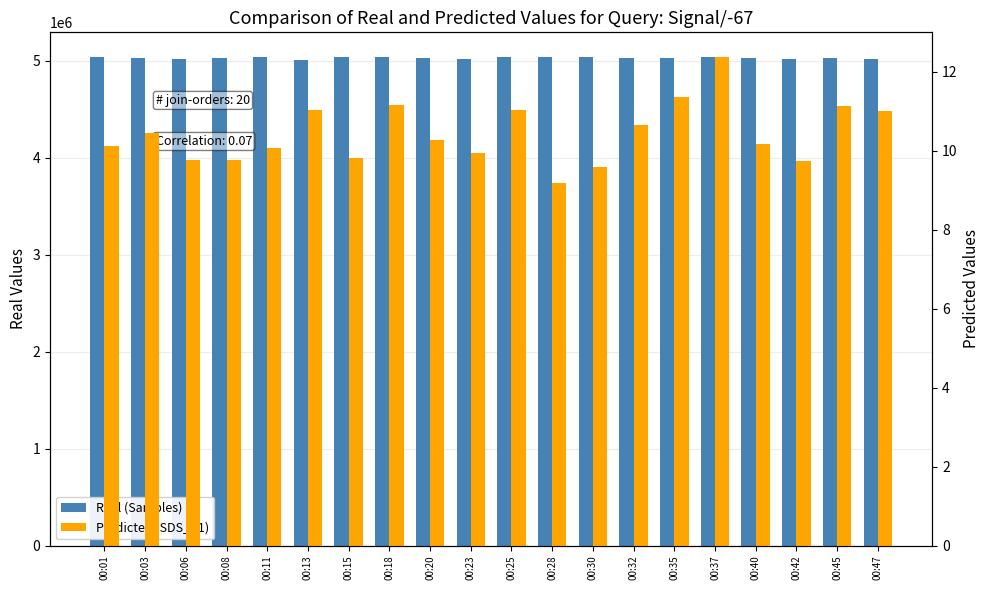

At which label does Predicted (SDS_P1) reach its minimum?

00:28